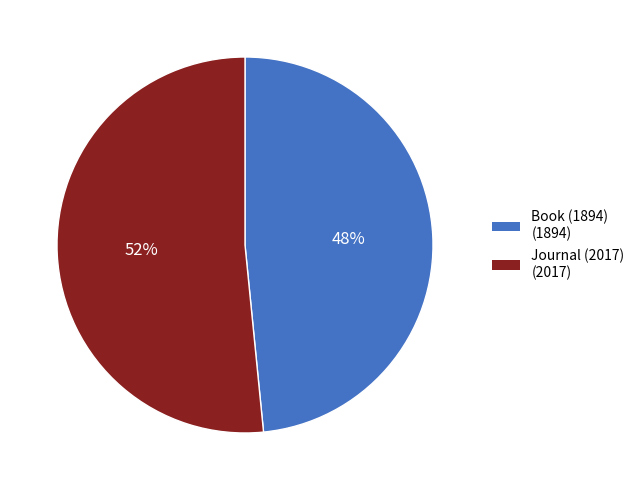

Which slice is the smallest?

Book (1894)